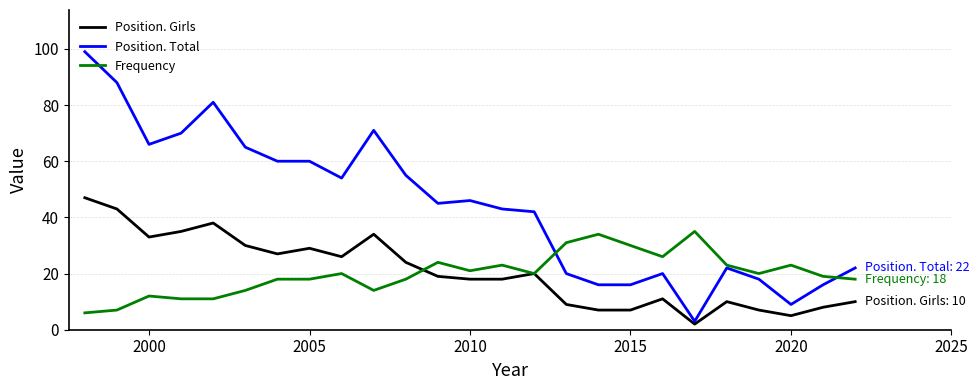

What is the minimum value for Frequency?

6